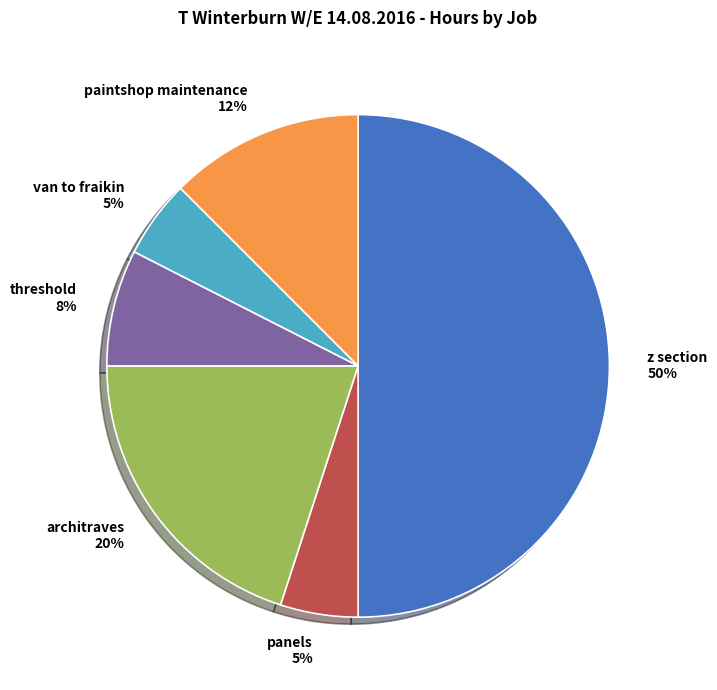

To the nearest percent, what percentage of the pie is threshold?

8%